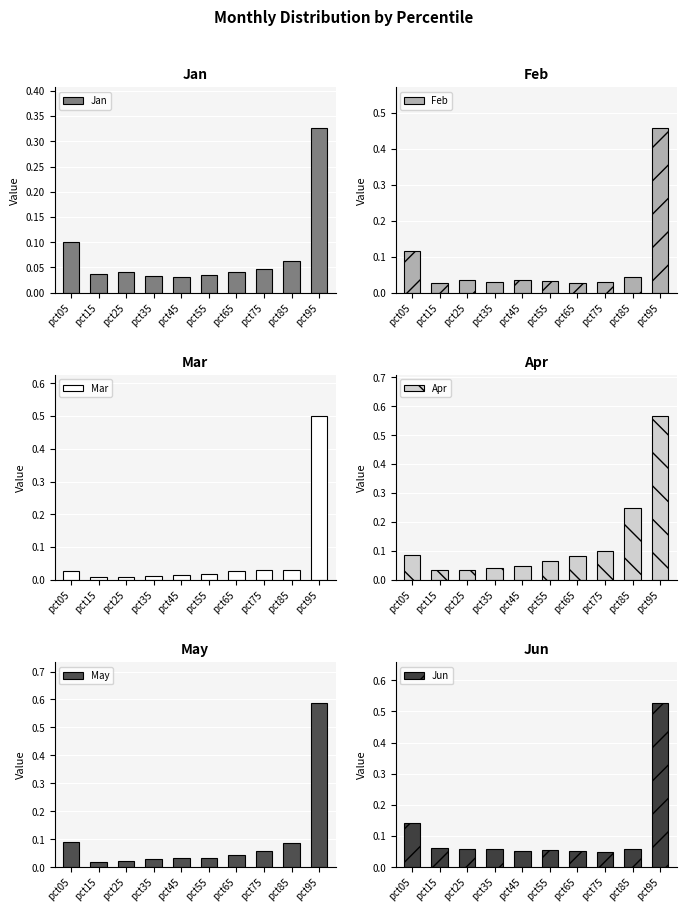

Reading left to right, list all the values displayed in this chart.

Jan: 0.1	0.0	0.0	0.0	0.0	0.0	0.0	0.0	0.1	0.3
Feb: 0.1	0.0	0.0	0.0	0.0	0.0	0.0	0.0	0.0	0.5
Mar: 0.0	0.0	0.0	0.0	0.0	0.0	0.0	0.0	0.0	0.5
Apr: 0.1	0.0	0.0	0.0	0.0	0.1	0.1	0.1	0.2	0.6
May: 0.1	0.0	0.0	0.0	0.0	0.0	0.0	0.1	0.1	0.6
Jun: 0.1	0.1	0.1	0.1	0.1	0.1	0.1	0.0	0.1	0.5